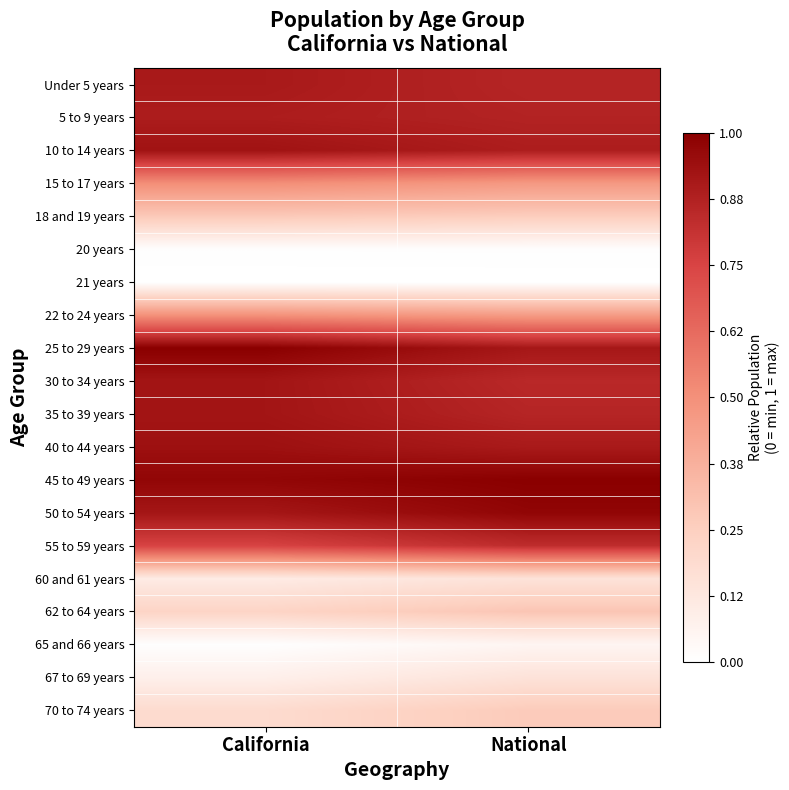

At National, list the series in order from largest to smallest.

45 to 49 years, 50 to 54 years, 25 to 29 years, 40 to 44 years, 10 to 14 years, 5 to 9 years, Under 5 years, 35 to 39 years, 30 to 34 years, 55 to 59 years, 15 to 17 years, 22 to 24 years, 62 to 64 years, 70 to 74 years, 18 and 19 years, 67 to 69 years, 60 and 61 years, 65 and 66 years, 20 years, 21 years